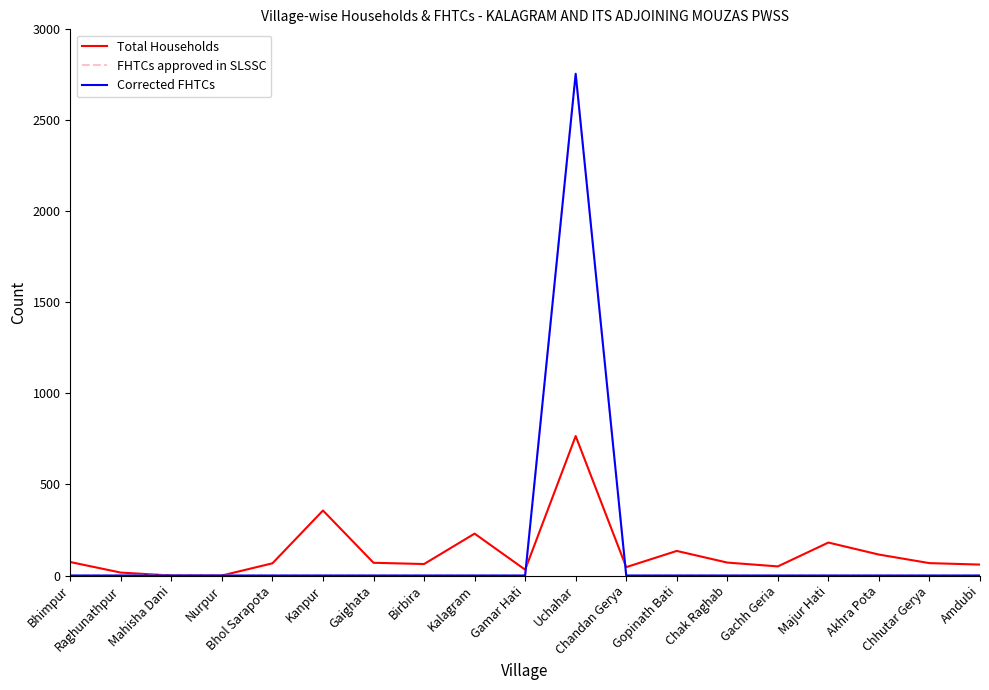

What position from the left is Gaighata?

7